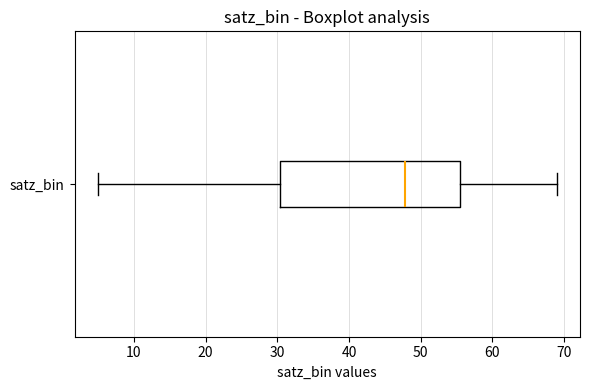

Read this box plot against the x-axis: the position of the median line, the range covered by the box, and the ends of both whiskers. The values are not printed on the chart, so give them approximately, as read against the axis.

median 48, box 30 to 56, whiskers 5 to 69